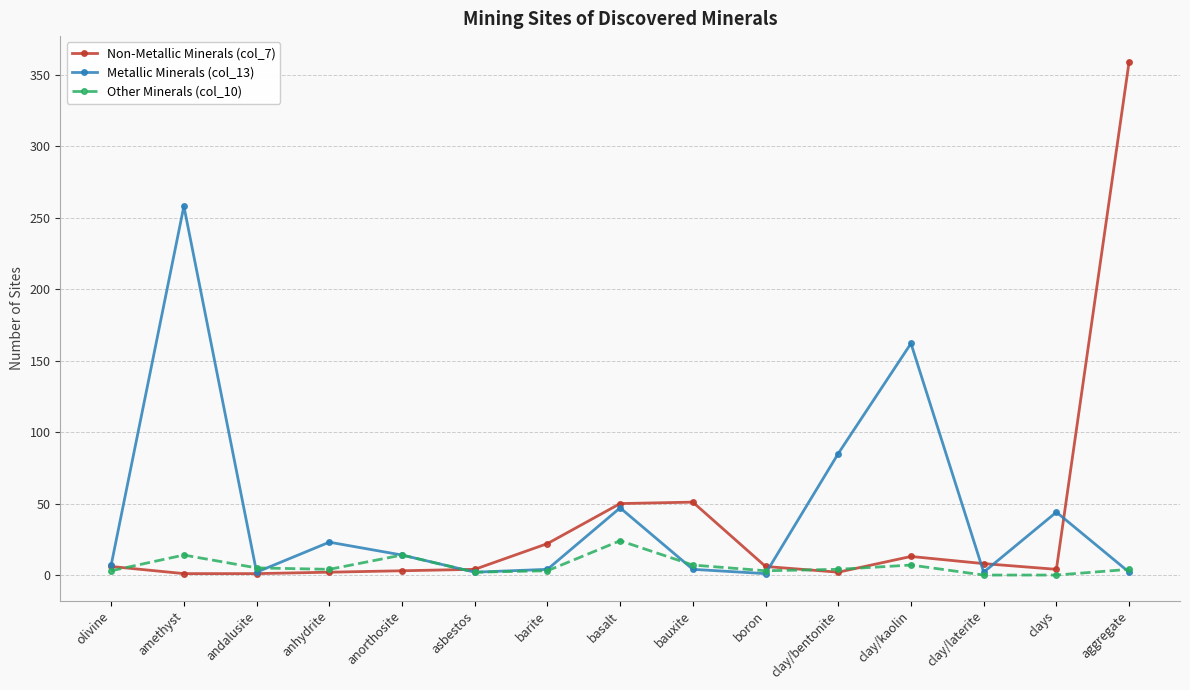

List the series in order of their peak value, lowest first.

Other Minerals (col_10), Metallic Minerals (col_13), Non-Metallic Minerals (col_7)